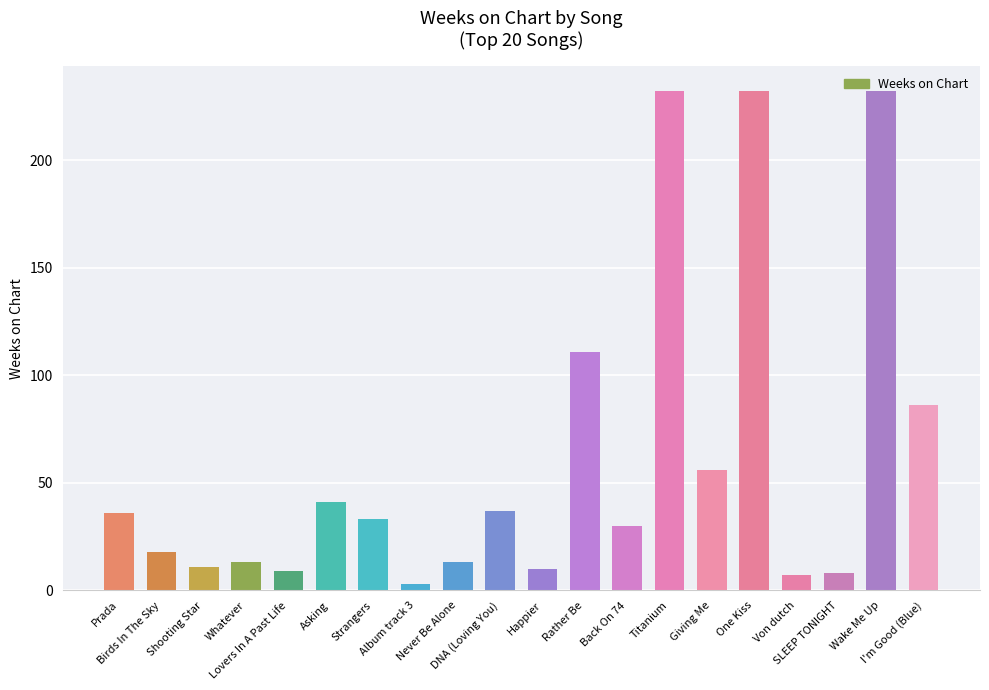

What is the label of the 8th bar from the right?

Back On 74